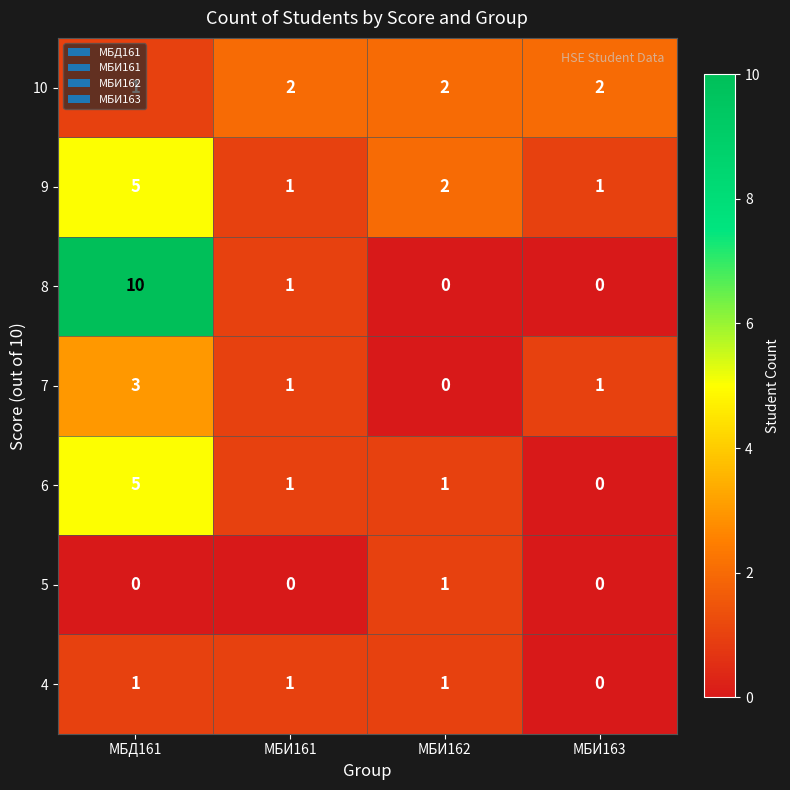

What is the maximum value shown in the chart?

10